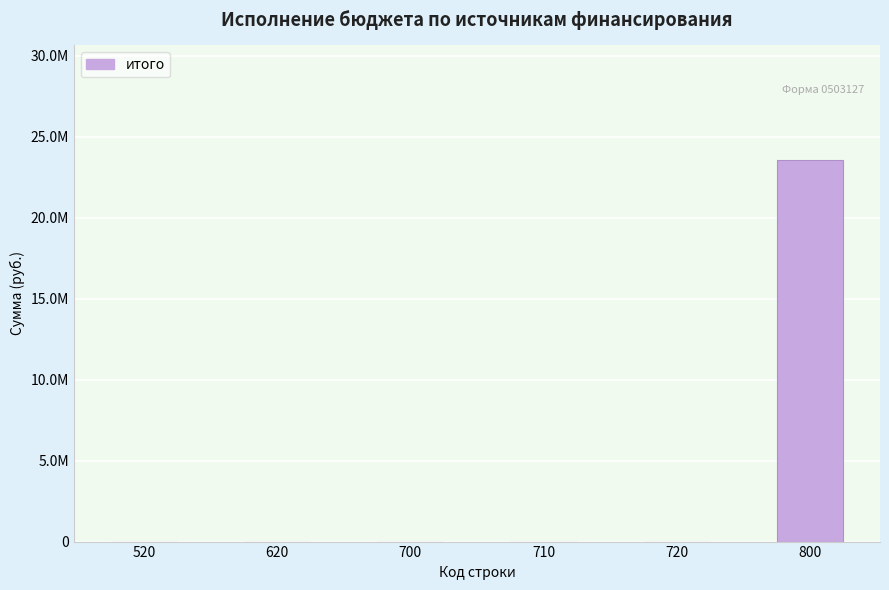

True or false: the data shows 8214828.7 at 720.

False